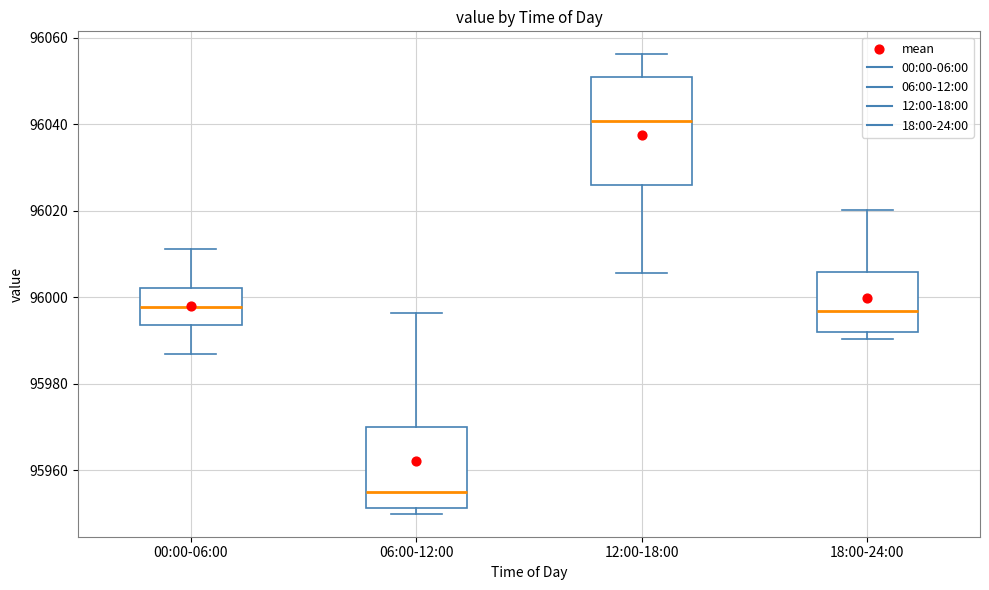

Which box is the tallest, from its lower edge to its upper edge?

12:00-18:00